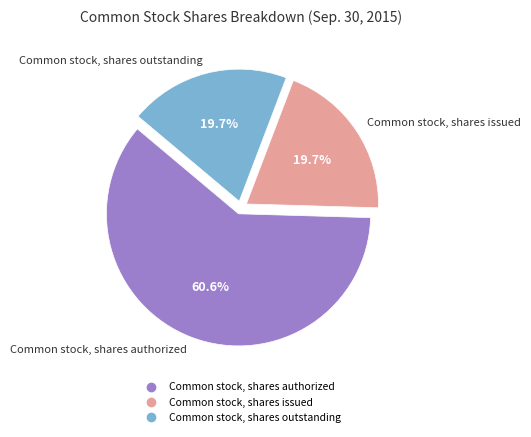

What is the ratio of the value at Common stock, shares authorized to the value at Common stock, shares outstanding?

3.1